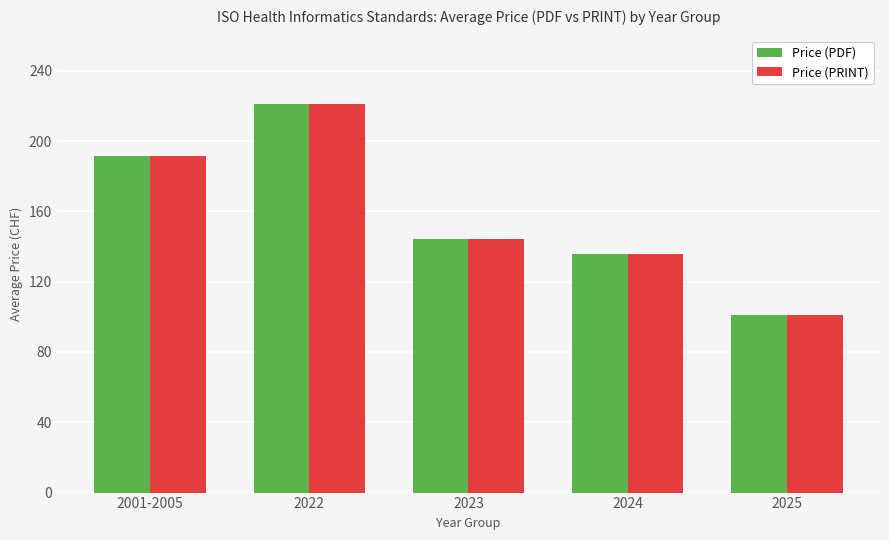

How many series are shown in this chart?

2